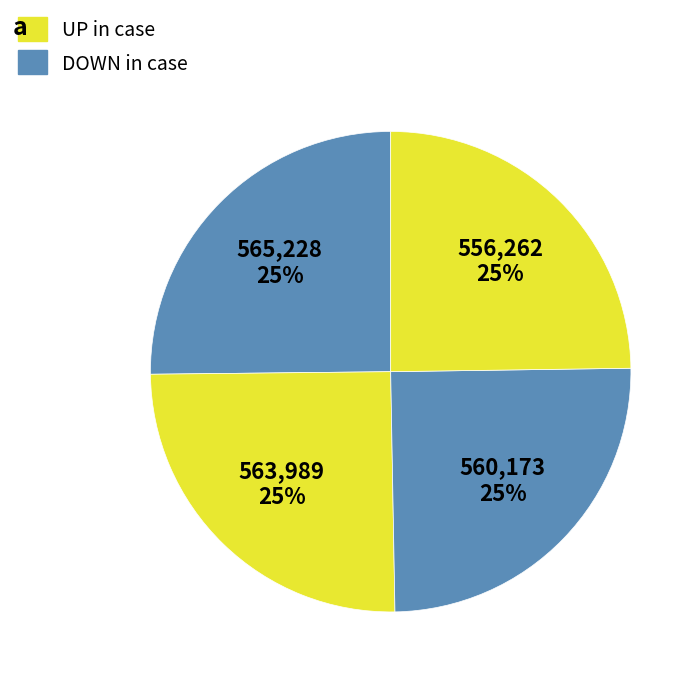

Count the number of slices in the pie.

4